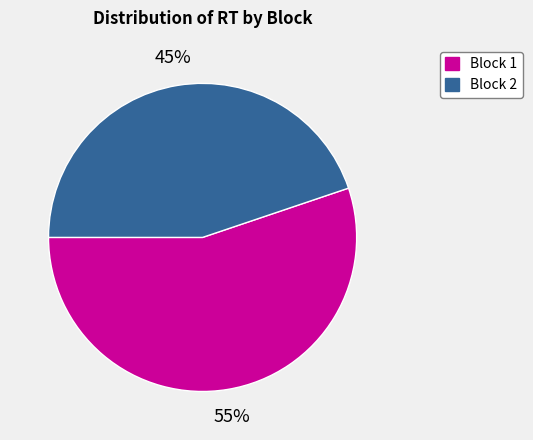

The Block 1 slice represents 44% of the pie. True or false?

False